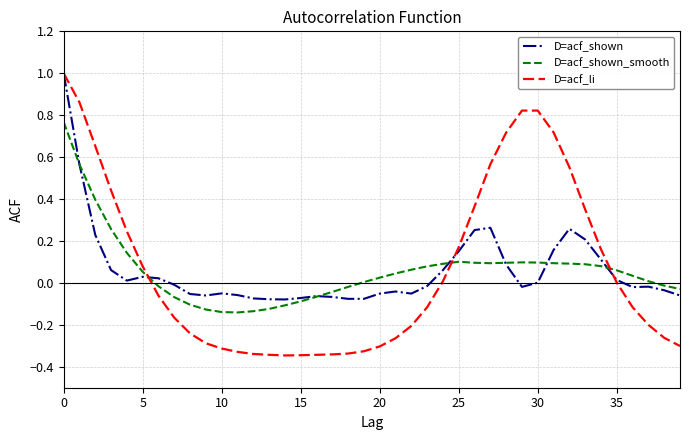

Which series has the widest spread of values?

D=acf_li